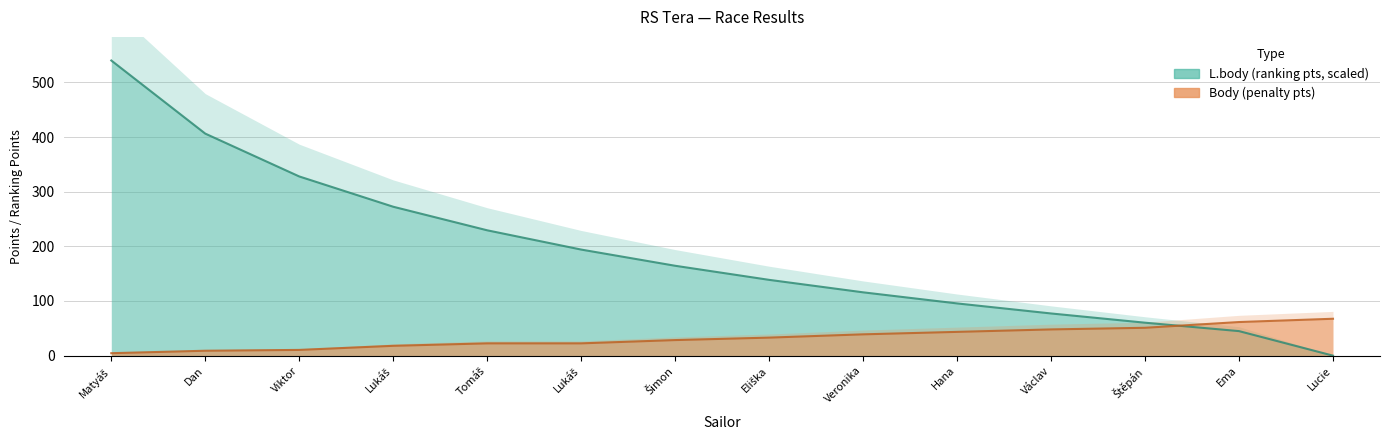

List the series in order of their overall mean, highest first.

L.body, Body